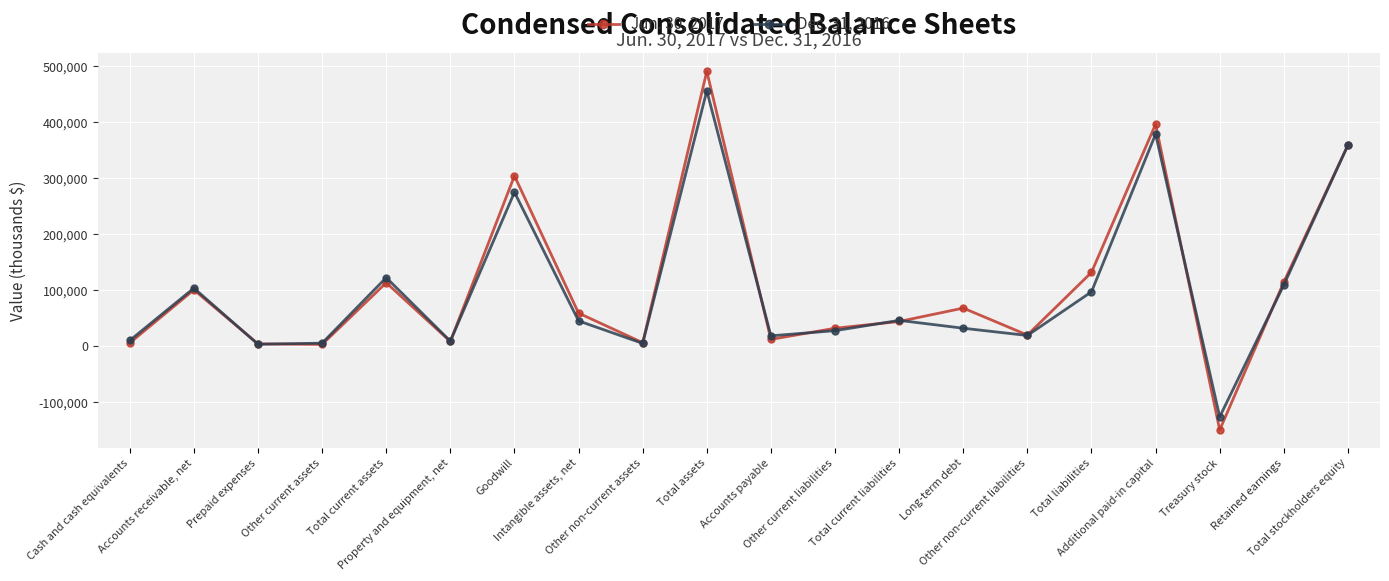

What is the total value across all series at Long-term debt?

100000